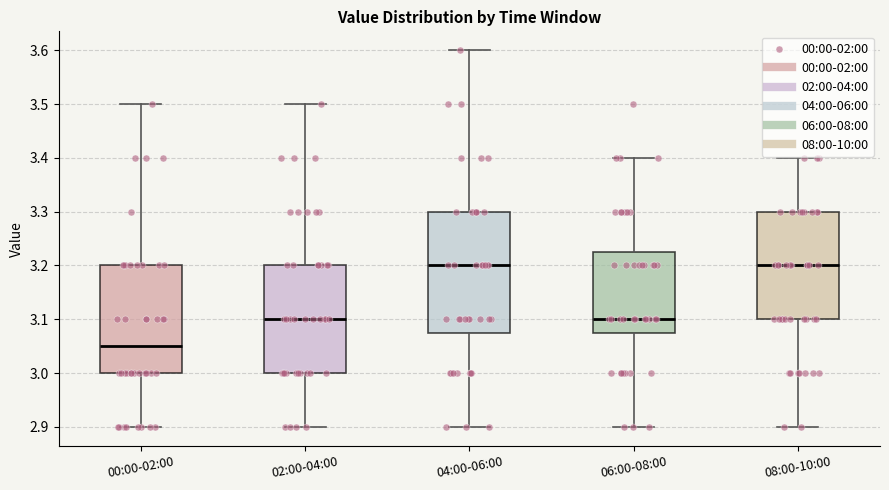

Where is the lower edge of the box for 08:00-10:00 on the y-axis? The values are not printed on the chart, so give them approximately, as read against the axis.

3.10